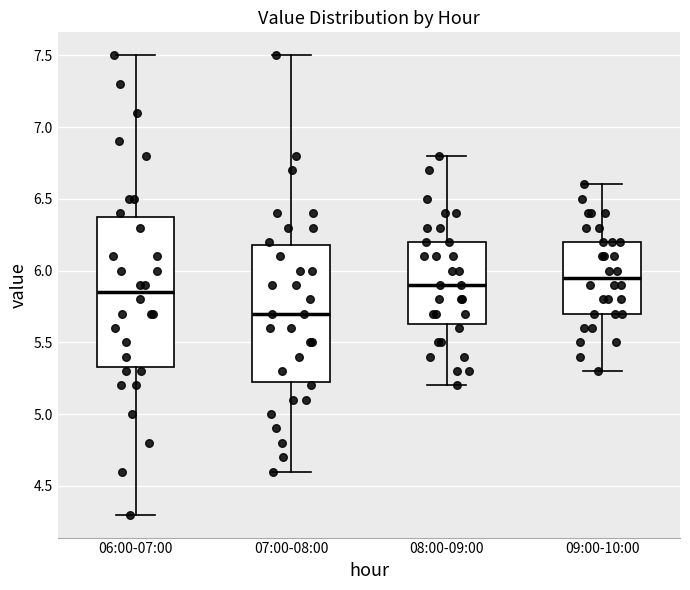

Where does the lower whisker of the box for 08:00-09:00 end on the y-axis? The values are not printed on the chart, so give them approximately, as read against the axis.

5.20